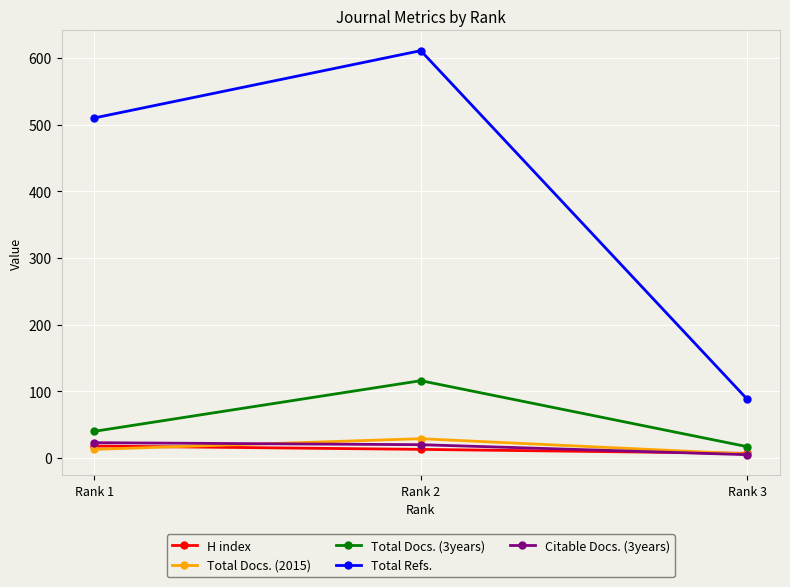

Reading left to right, list all the values displayed in this chart.

H index: 18	13	7
Total Docs. (2015): 13	29	6
Total Docs. (3years): 40	116	17
Total Refs.: 510	611	88
Citable Docs. (3years): 23	20	5